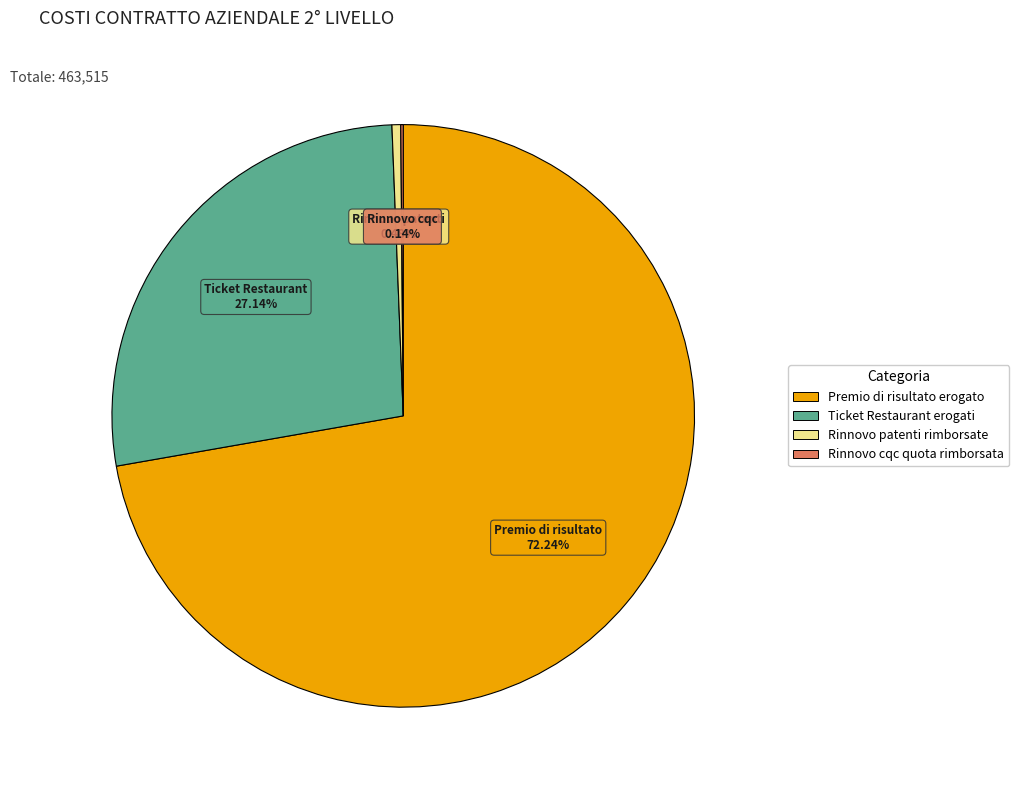

To the nearest percent, what percentage of the pie is Premio di risultato erogato?

72%